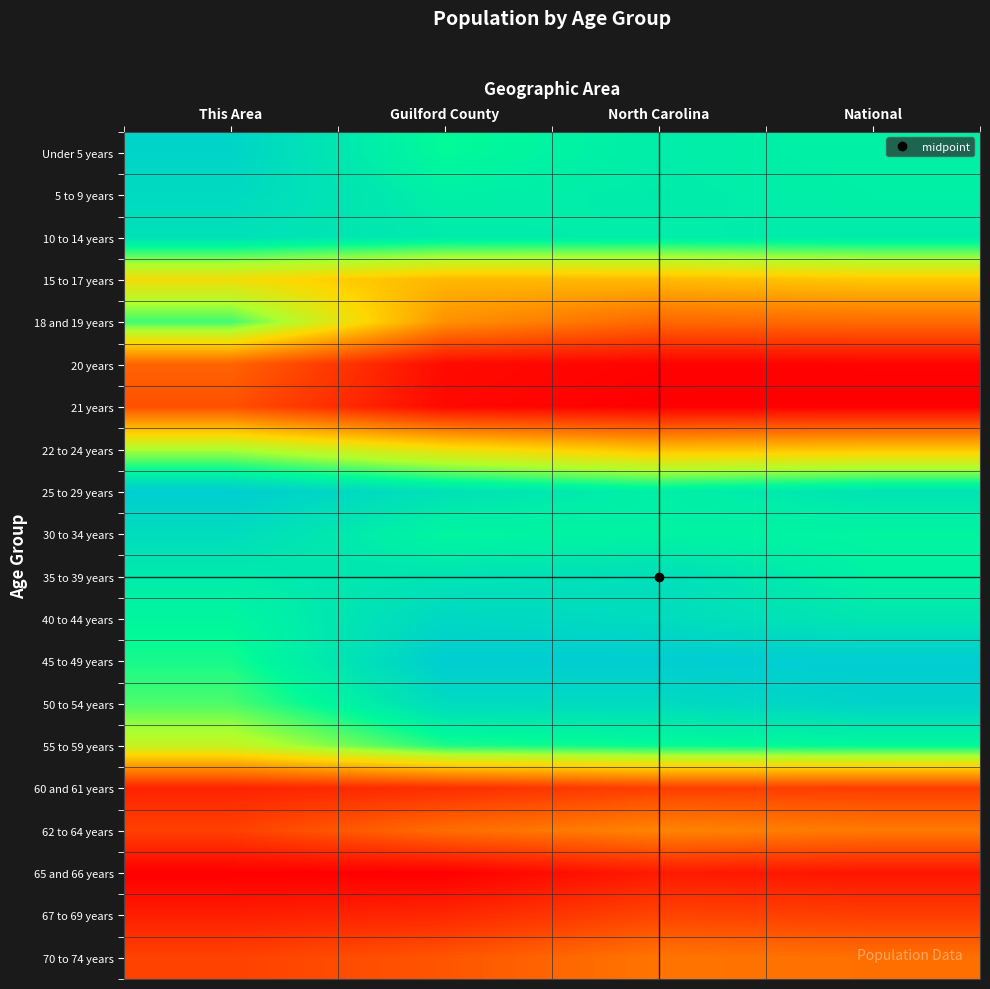

Which has a higher value, National or Guilford County?

National